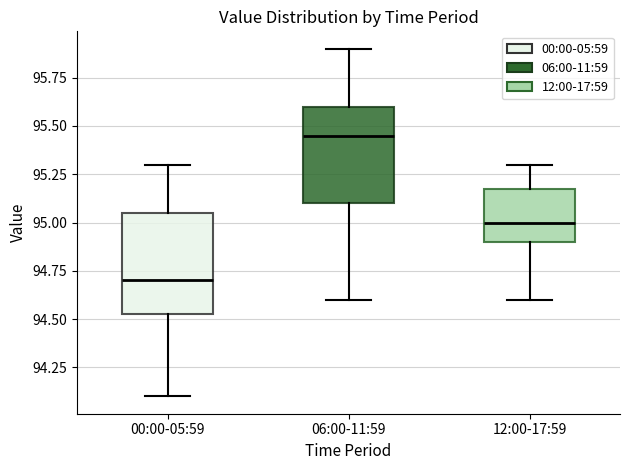

Where does the median line of the box for 00:00-05:59 sit on the y-axis? The values are not printed on the chart, so give them approximately, as read against the axis.

94.70